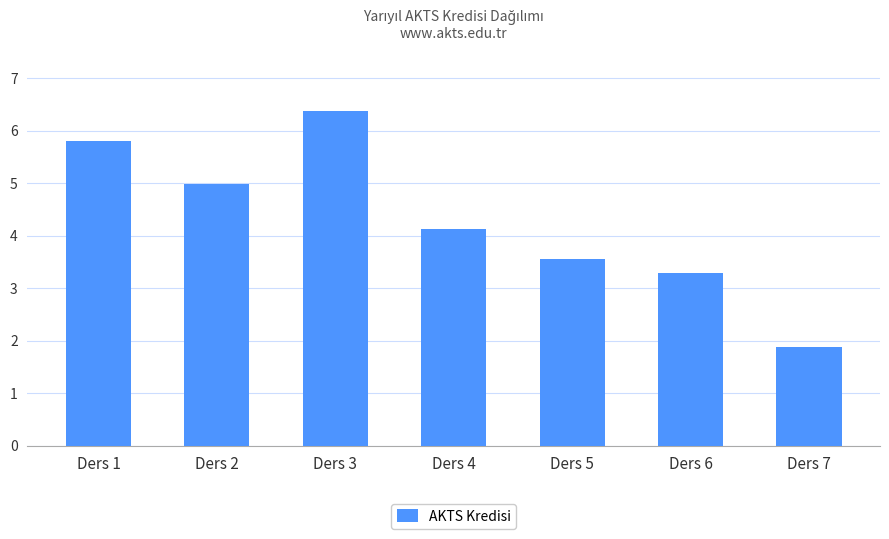

What is the greatest value displayed?

6.4